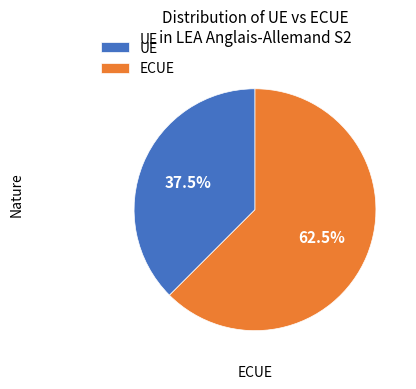

Count the number of slices in the pie.

2